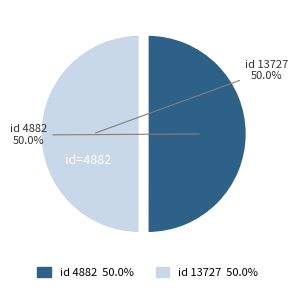

How many slices are in this pie chart?

2